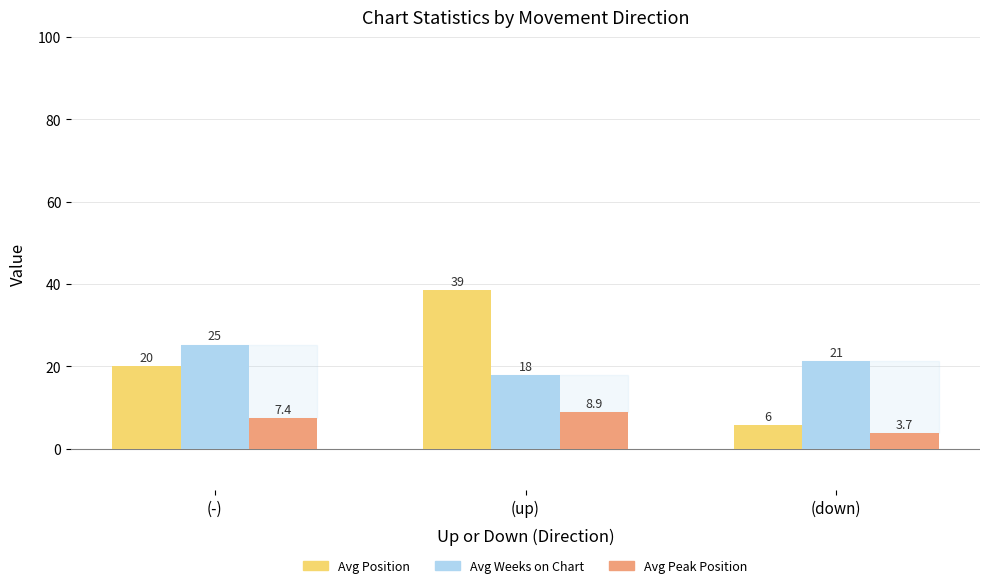

How many bars are there in each group?

3